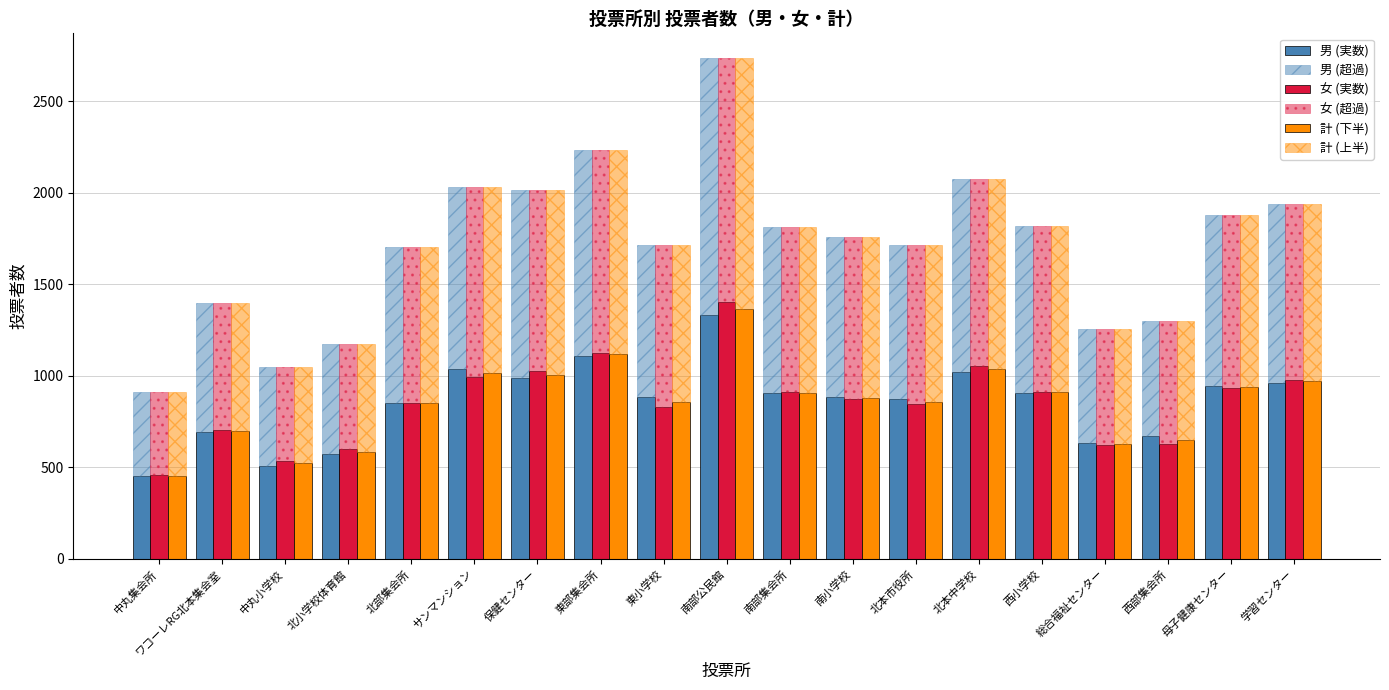

What value does the 女 (実数) series have at 保健センター, to the nearest 100?

1000